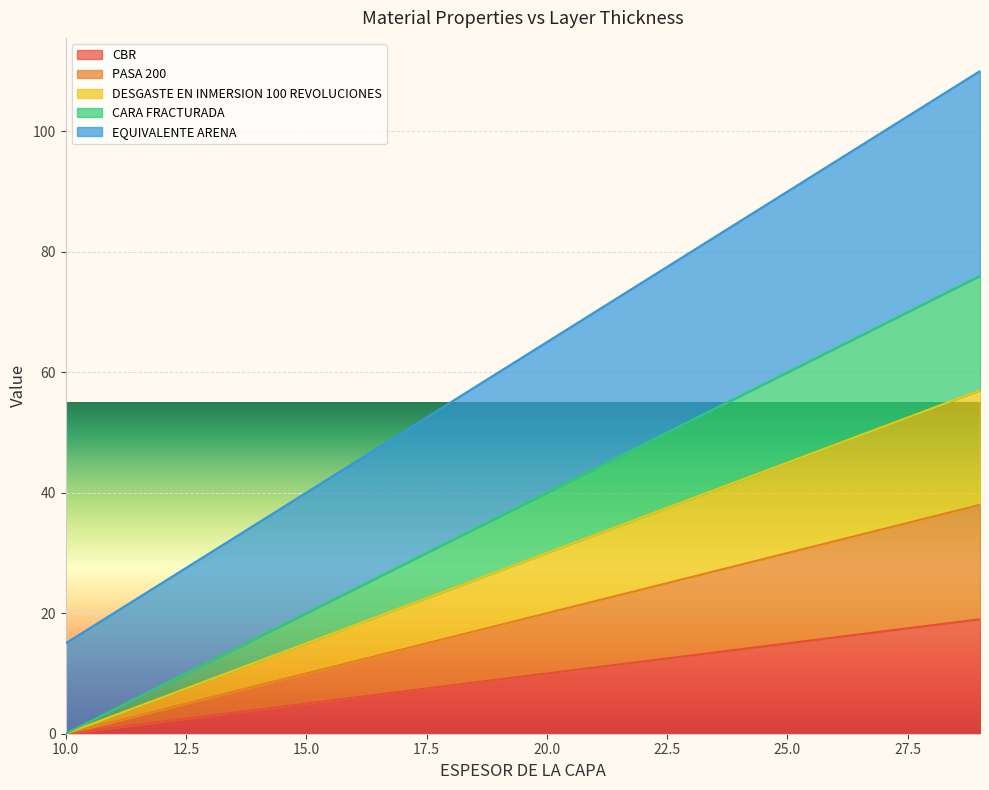

True or false: PASA 200 and CARA FRACTURADA intersect in this chart.

False